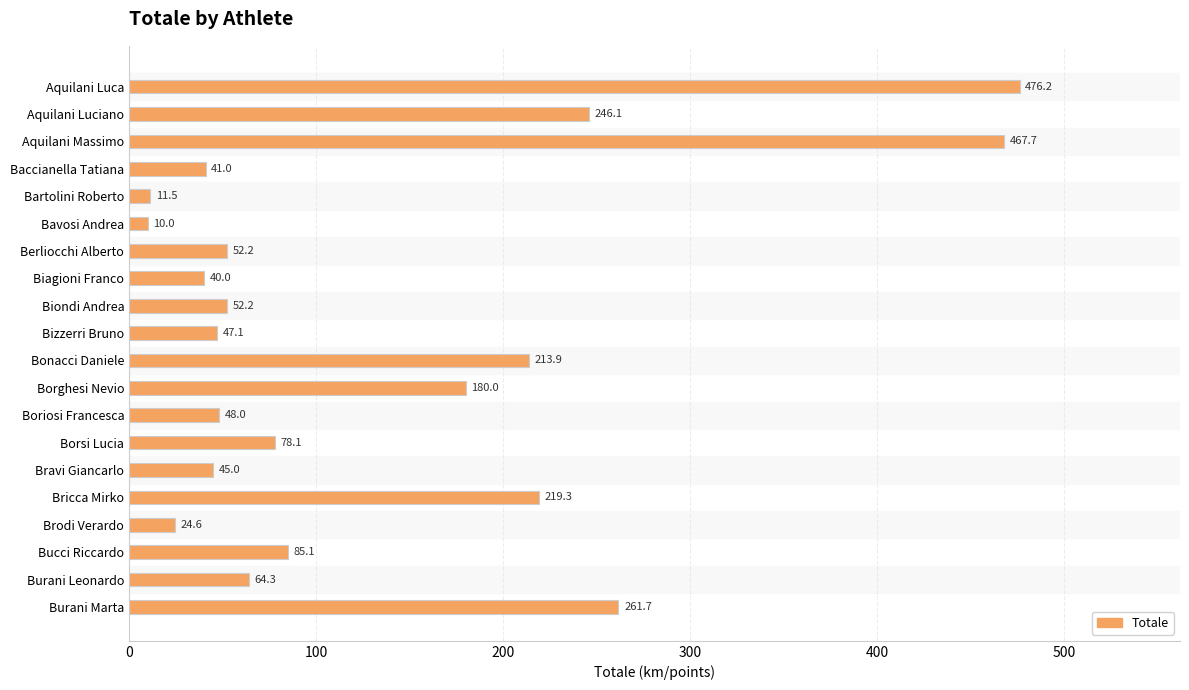

How many distinct data groups are displayed?

1